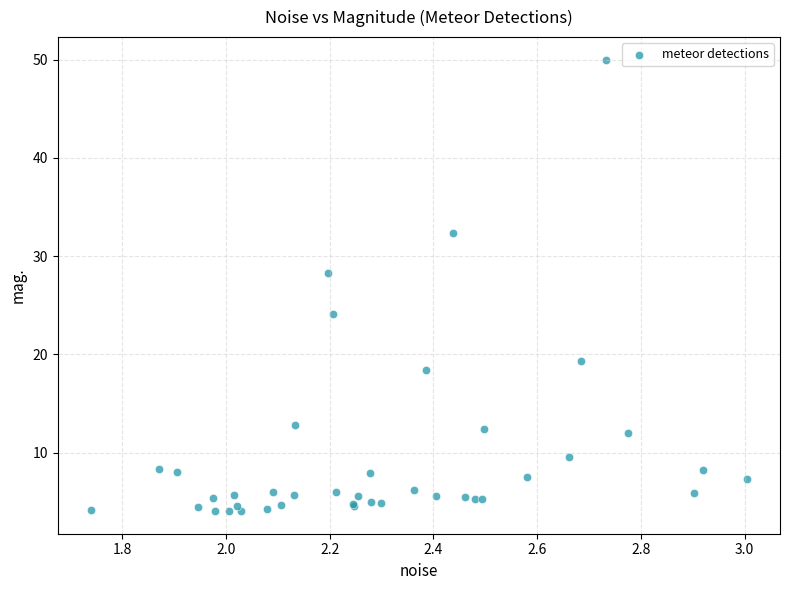

What Y value in the scatter plot is closest to 27?

28.3